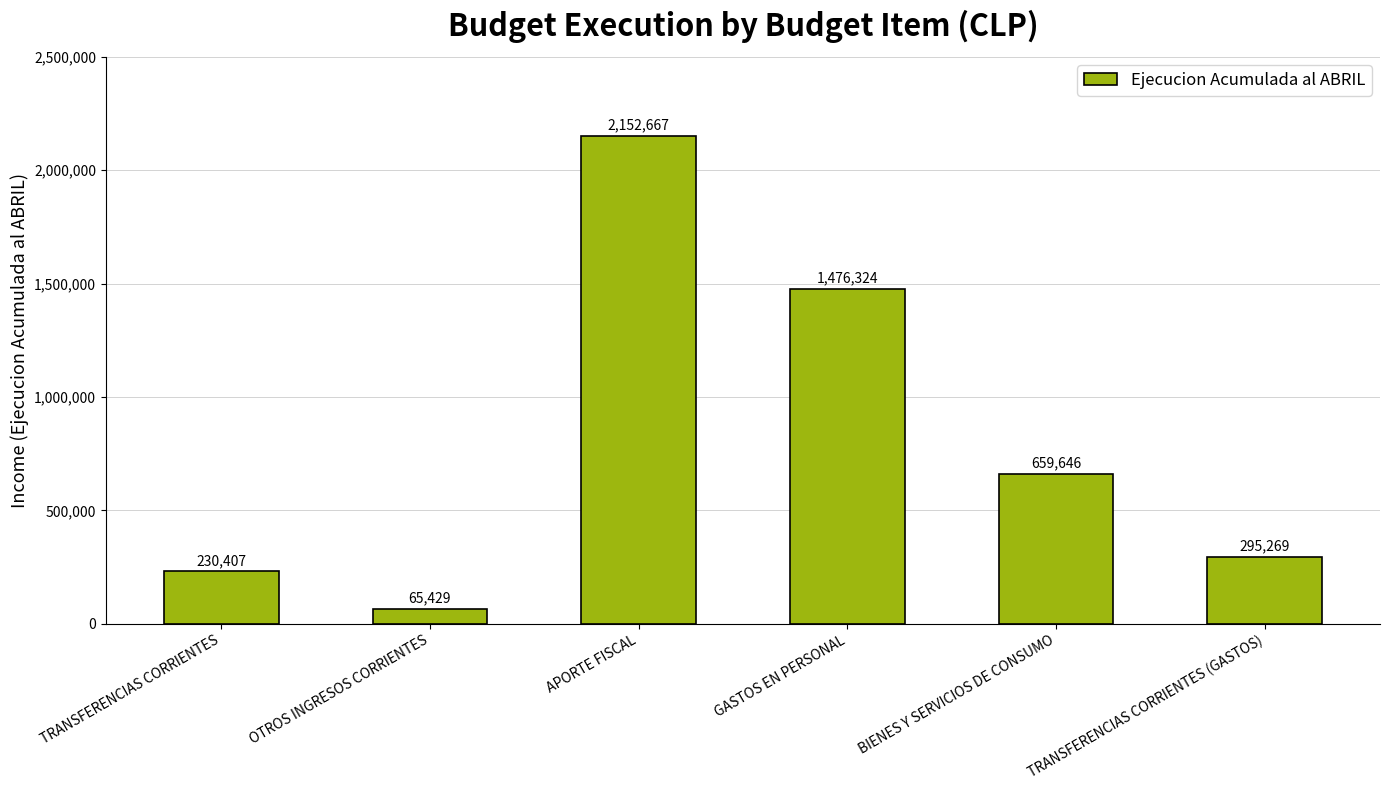

True or false: the data shows 659646 at BIENES Y SERVICIOS DE CONSUMO.

True